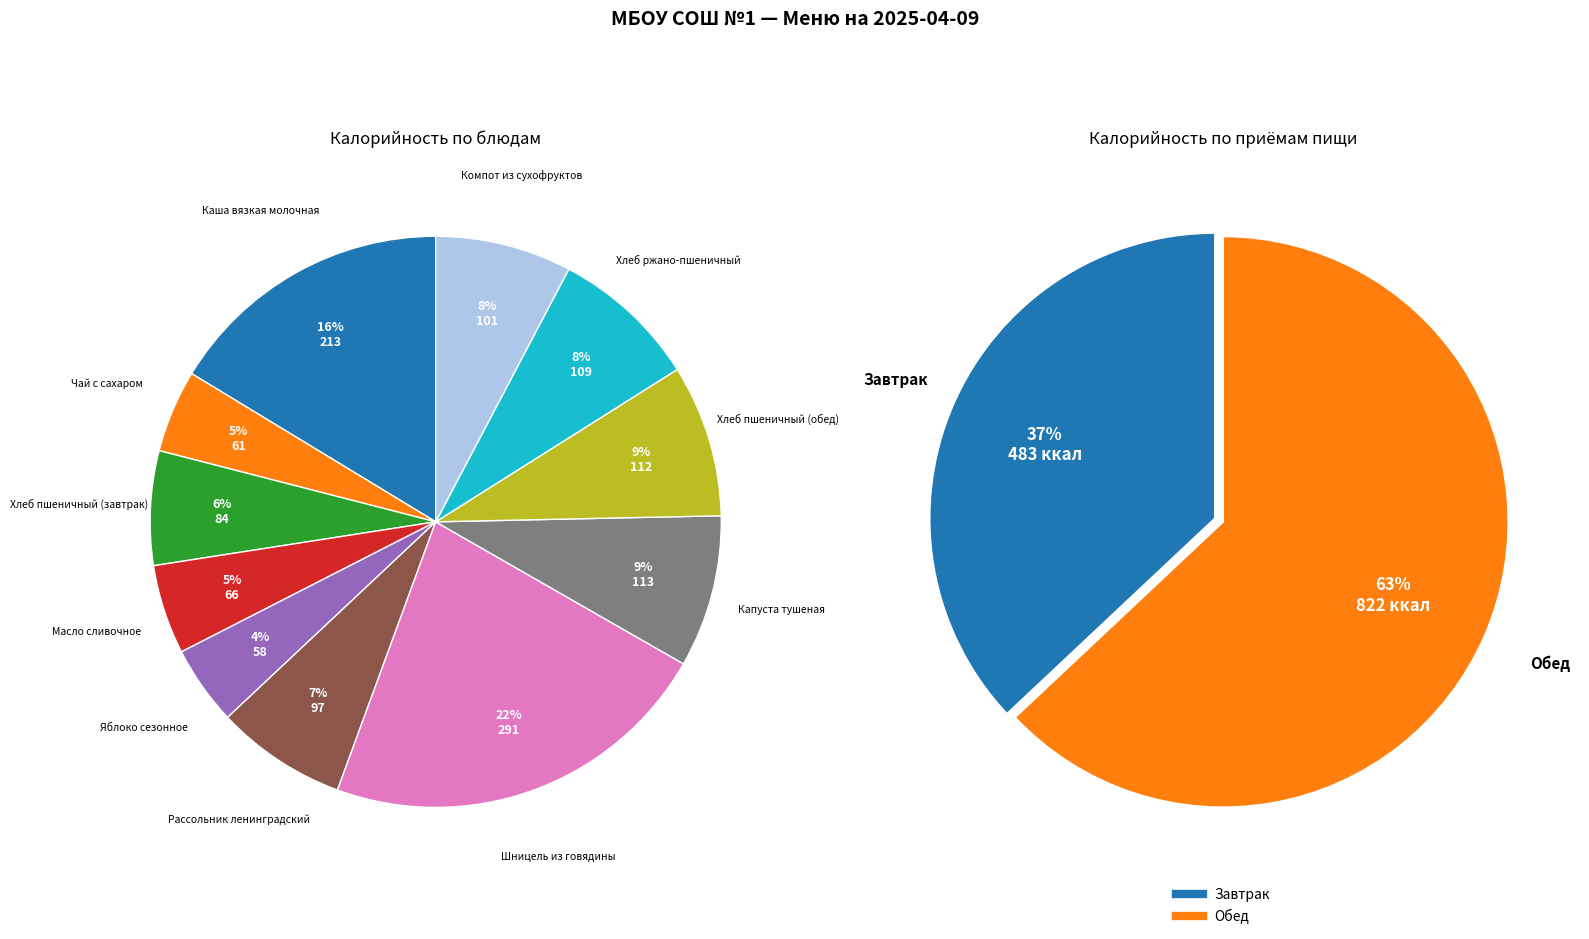

Is the sum of Капуста тушеная and Яблоко сезонное greater than half?

No